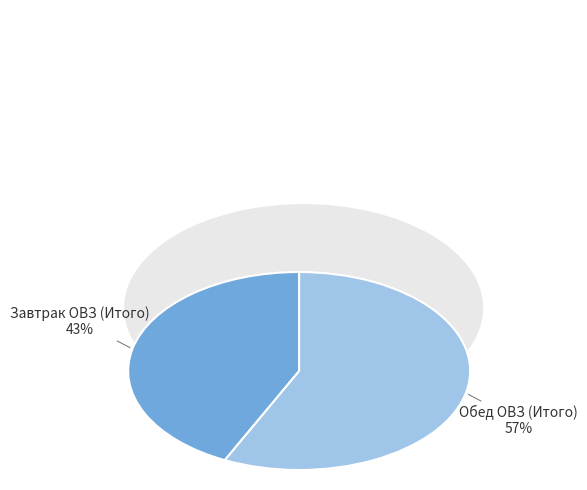

Which category has the biggest portion of the pie?

Обед ОВЗ (Итого)